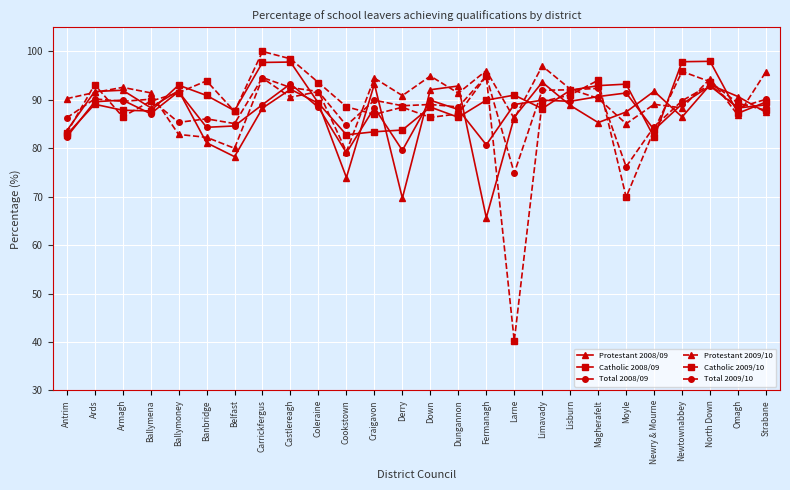

Where is the first local maximum for Protestant 2009/10?

Armagh